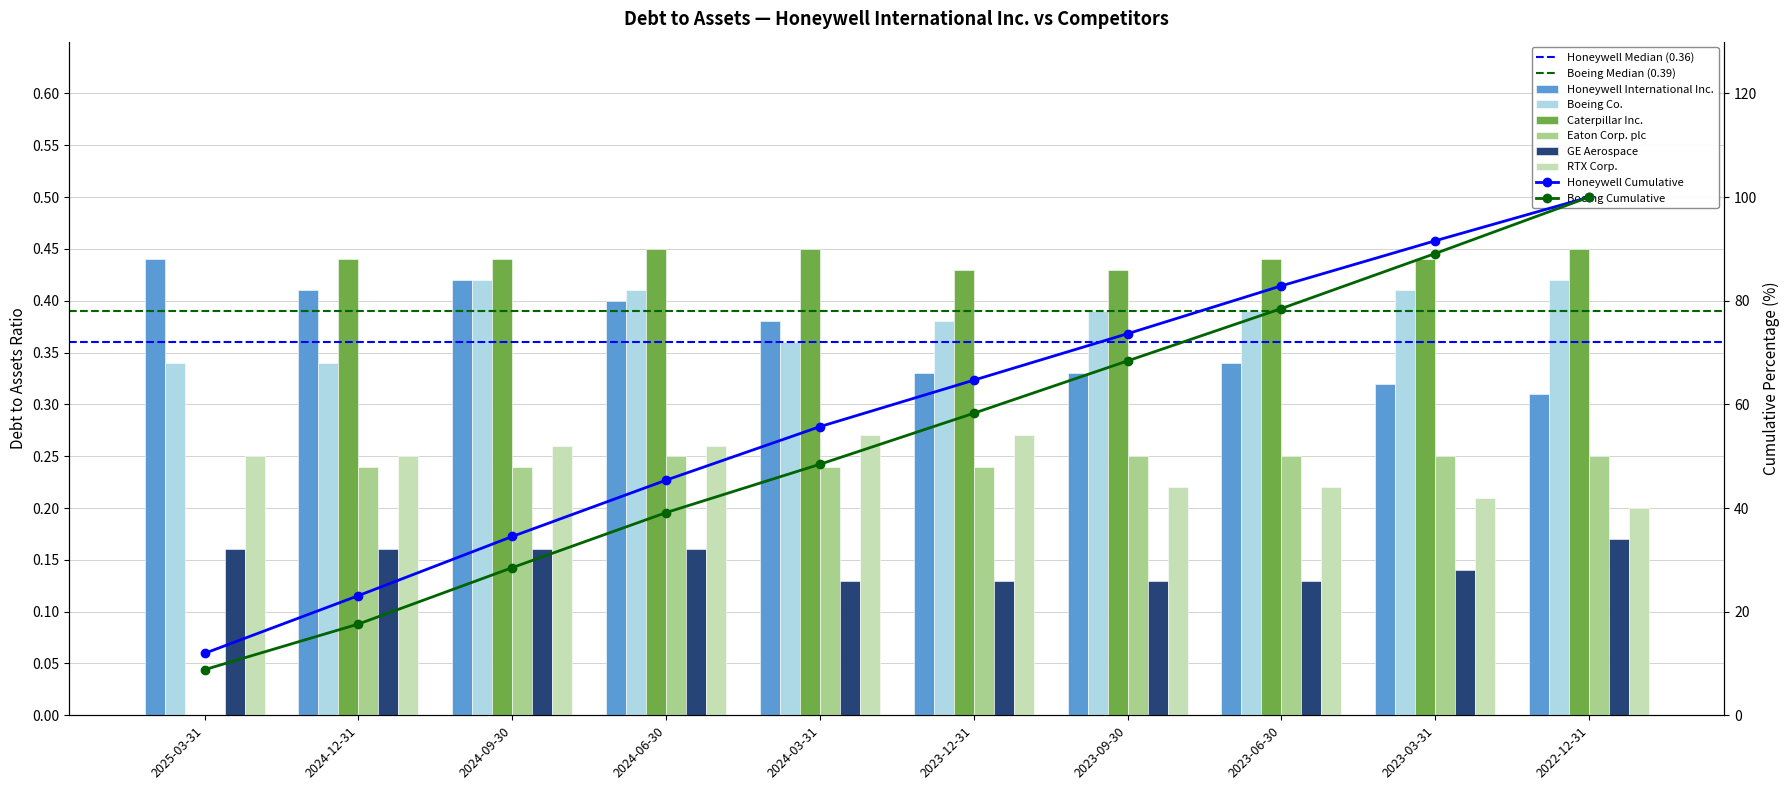

How many bars are there in each group?

6